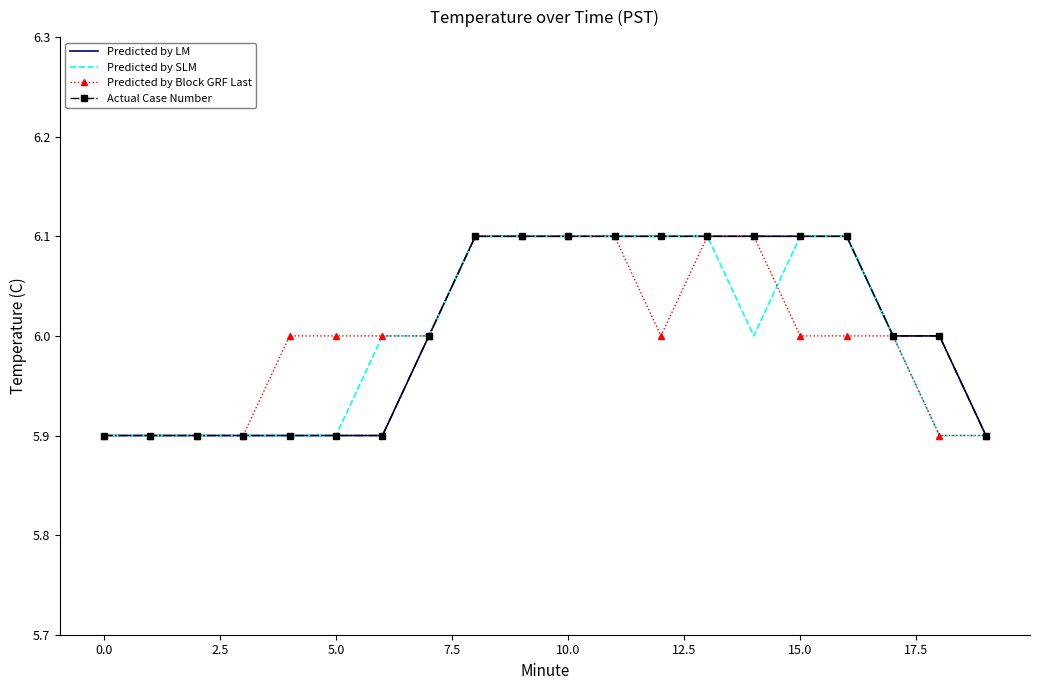

How many lines are shown in the chart?

4